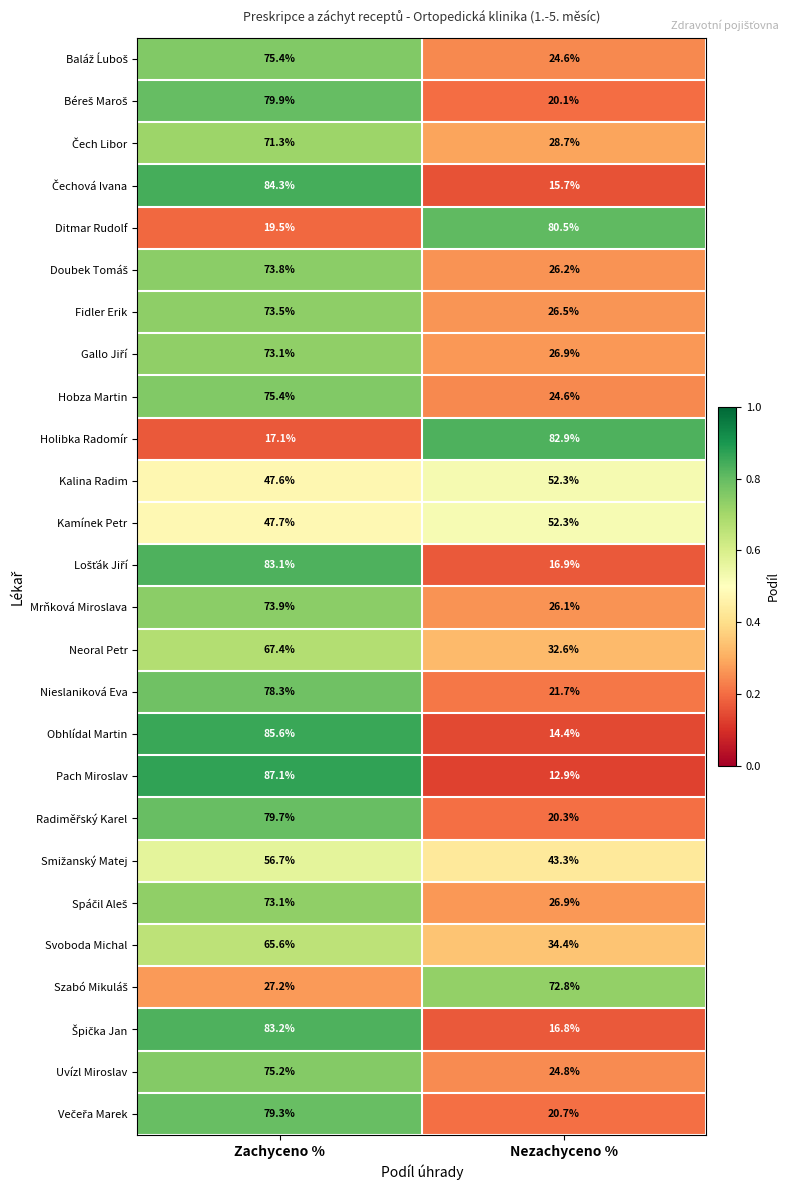

What is the maximum value shown in the chart?

87.1